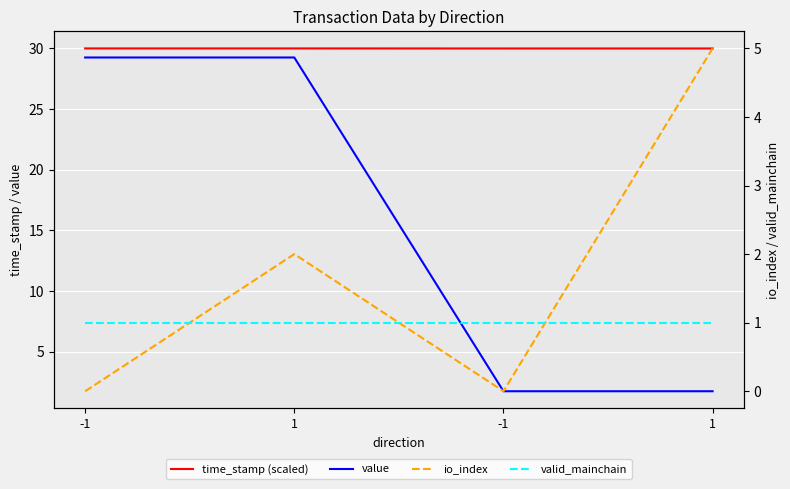

Which series has the widest spread of values?

value